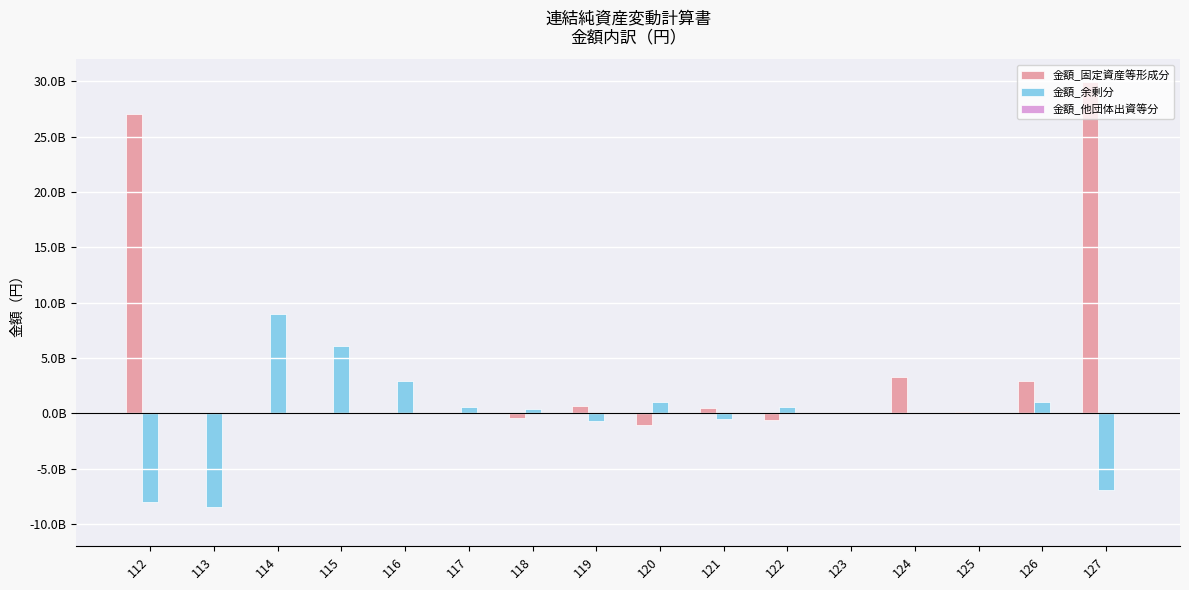

The 金額_余剰分 series shows -11716993244 at 113. True or false?

False